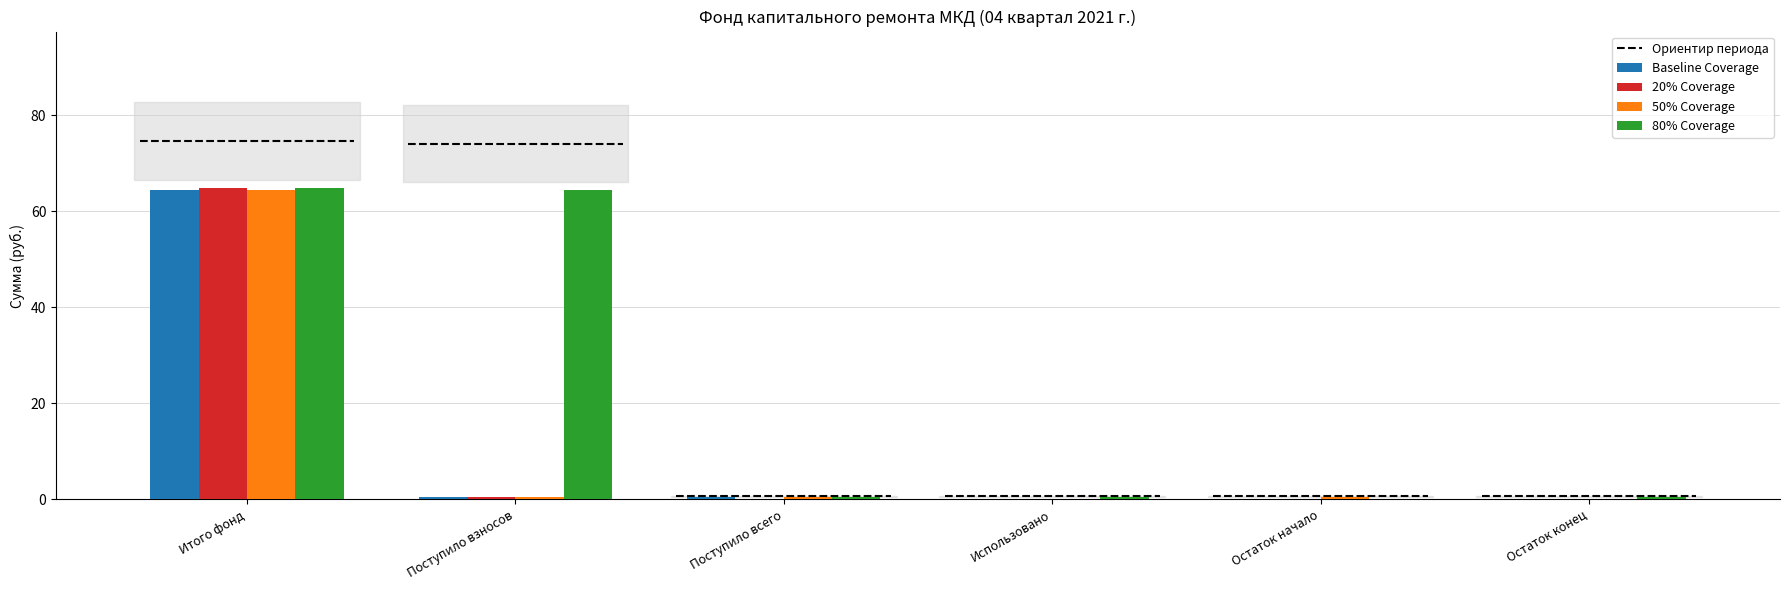

What is the label of the 3rd bar from the right?

Использовано